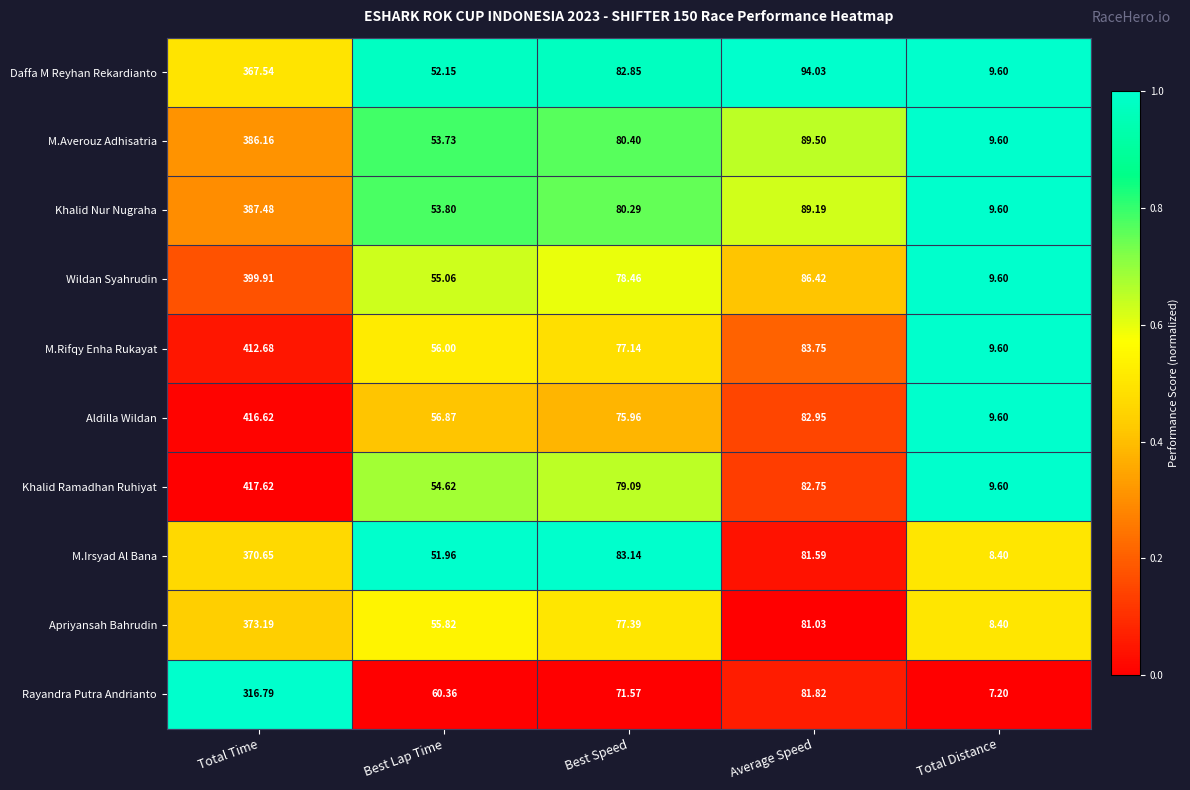

Where is Wildan Syahrudin nearest to the value 204?

Average Speed